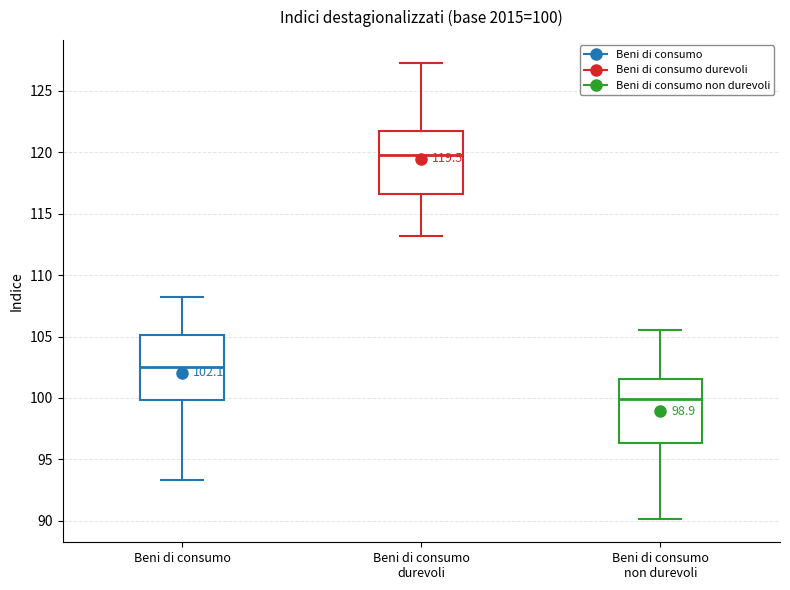

Which box's median line is the lowest?

Beni di consumo non durevoli